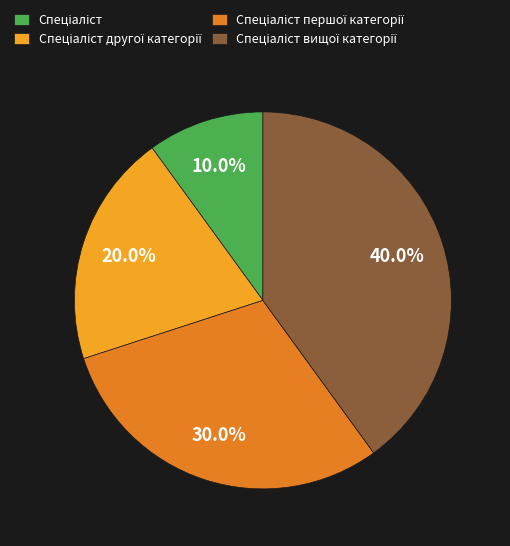

Does any single category account for the majority?

No